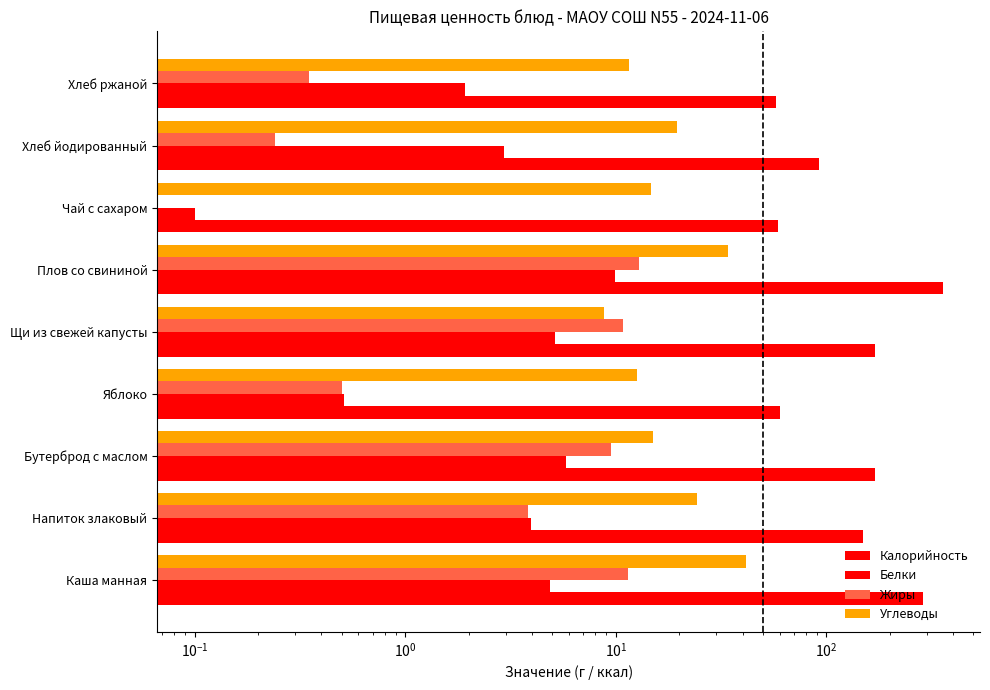

What is the maximum value shown in the chart?

356.7